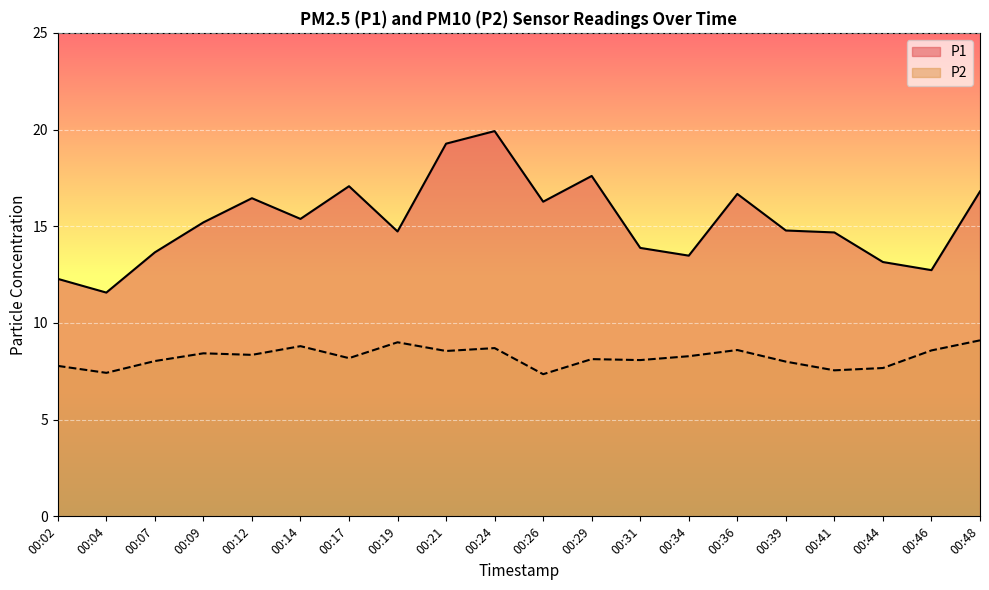

What are all the series names shown in the legend?

P1, P2